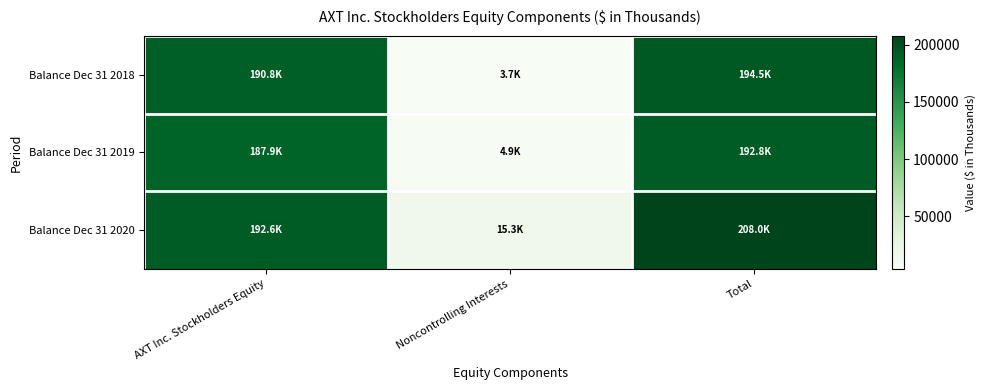

What is the greatest value displayed?

207969